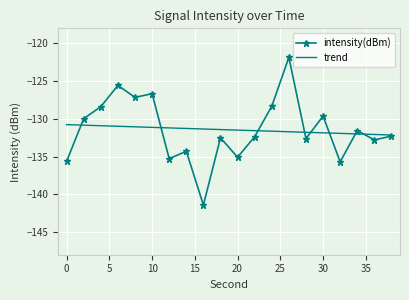

Rank the series by their maximum value, from highest to lowest.

intensity(dBm), trend